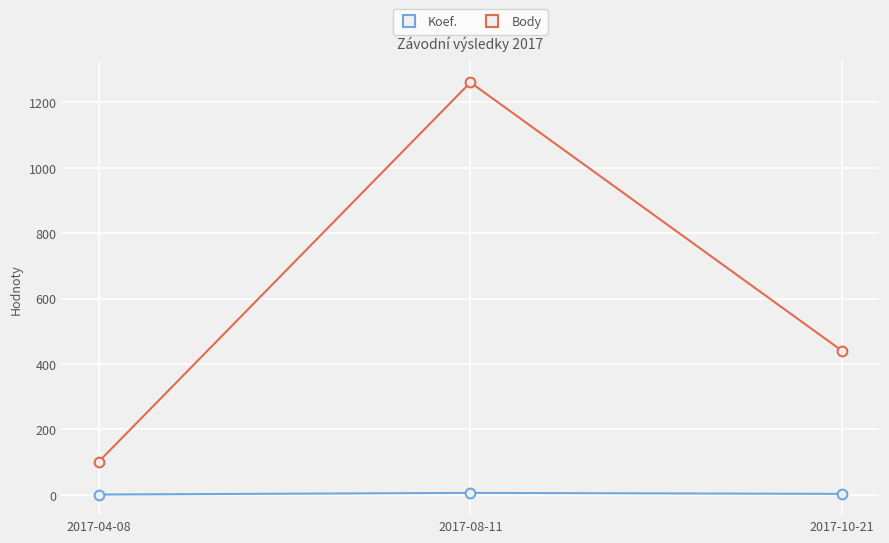

Does the chart display data point markers on the line(s)?

Yes